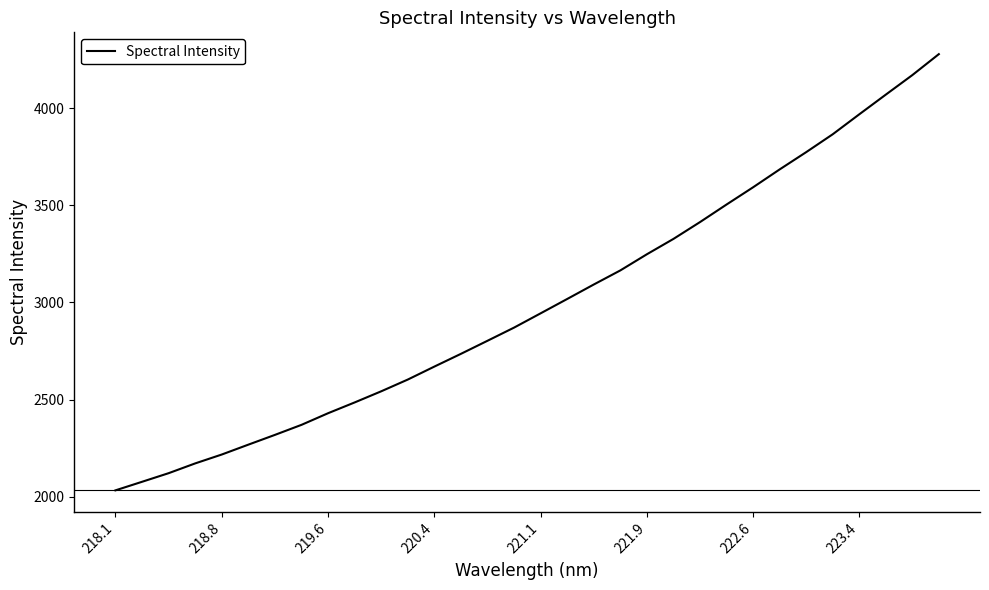

What is the difference between the maximum and minimum values?

2247.1